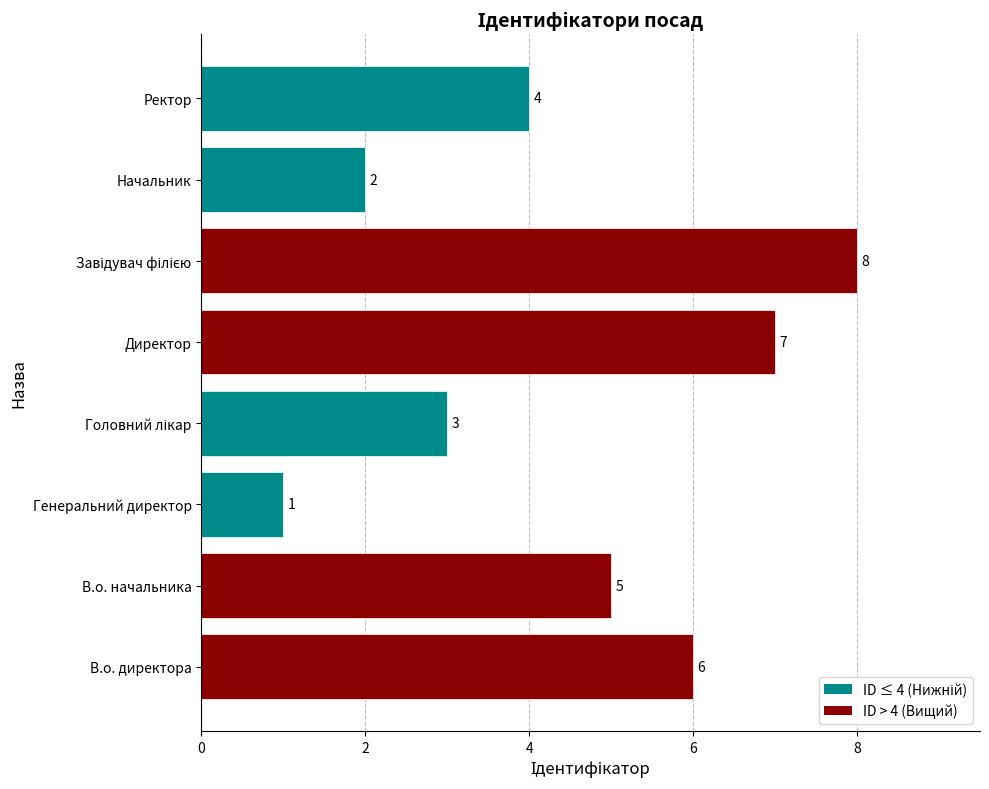

At which label is the value closest to 4?

Ректор